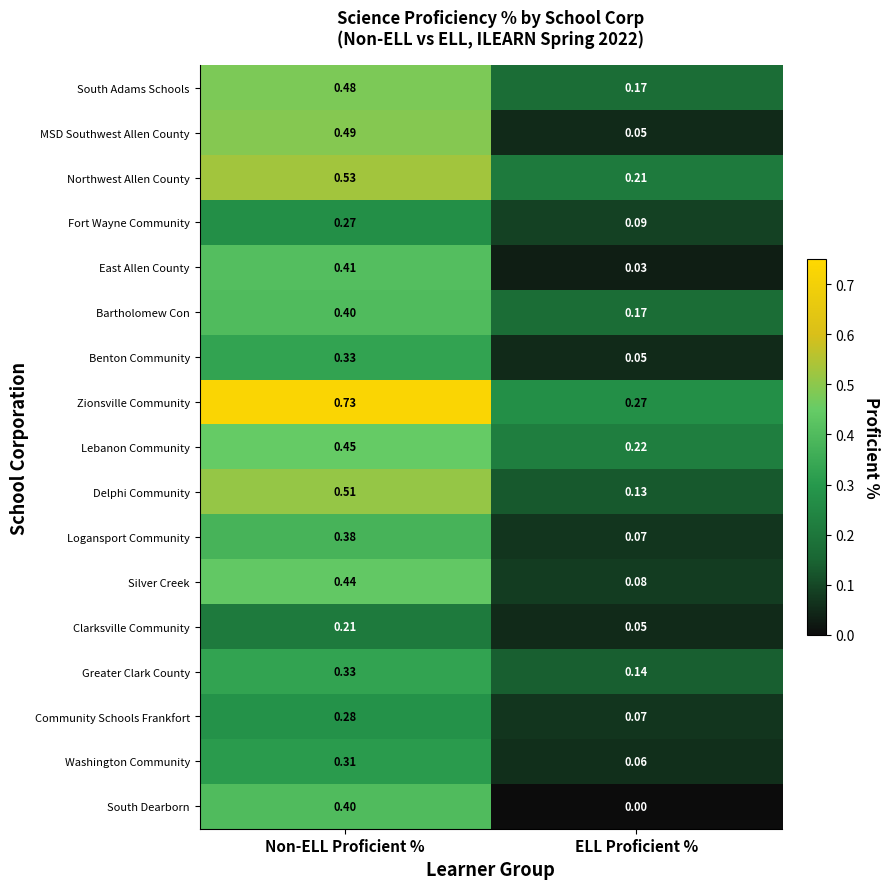

Is the value of Northwest Allen County at Non-ELL Proficient % greater than the value of Benton Community at ELL Proficient %?

Yes